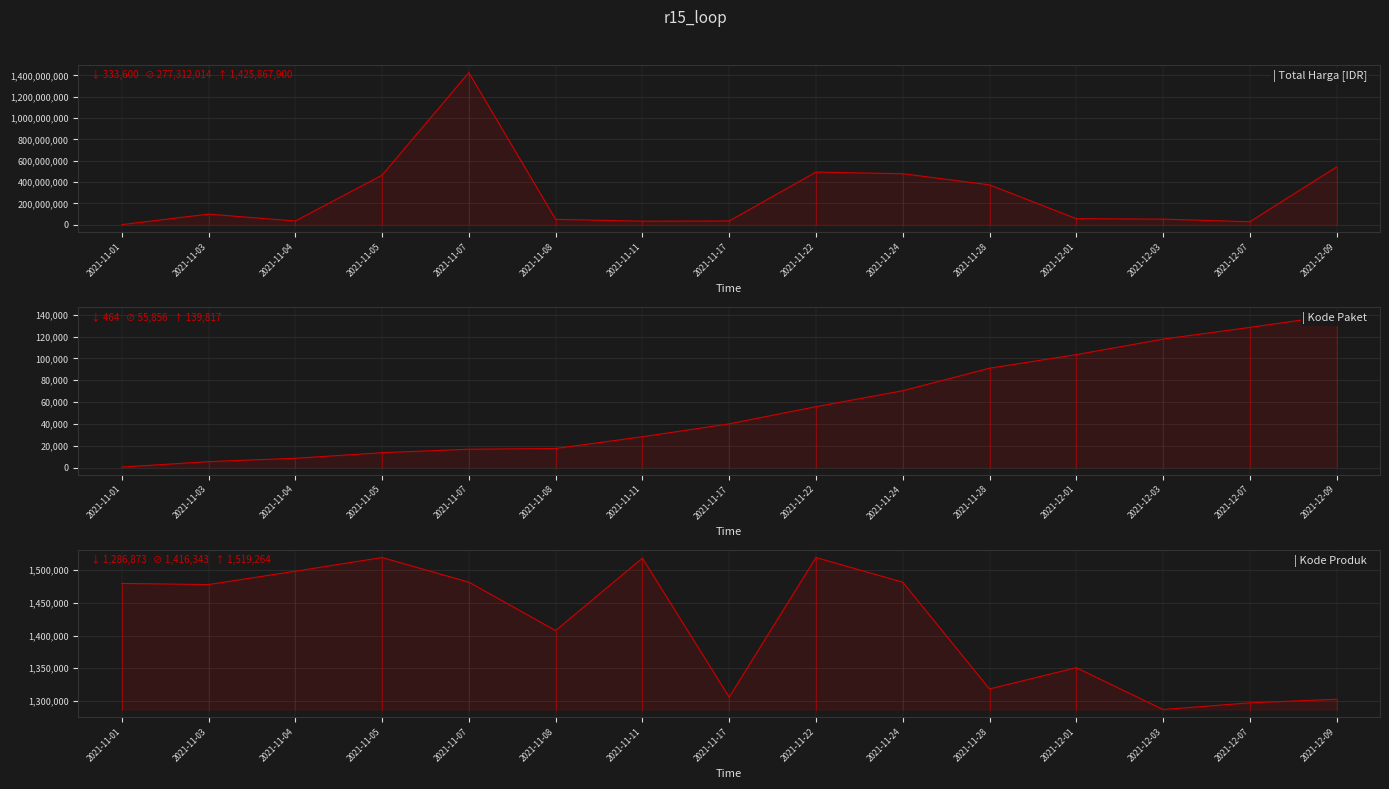

How many data points in Kode Produk are less than 1477921?

7